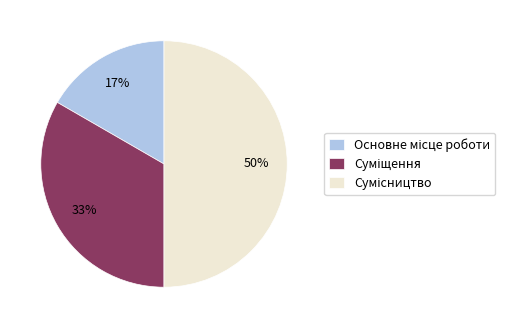

To the nearest percent, what is the difference between the largest and smallest slice percentages?

33%